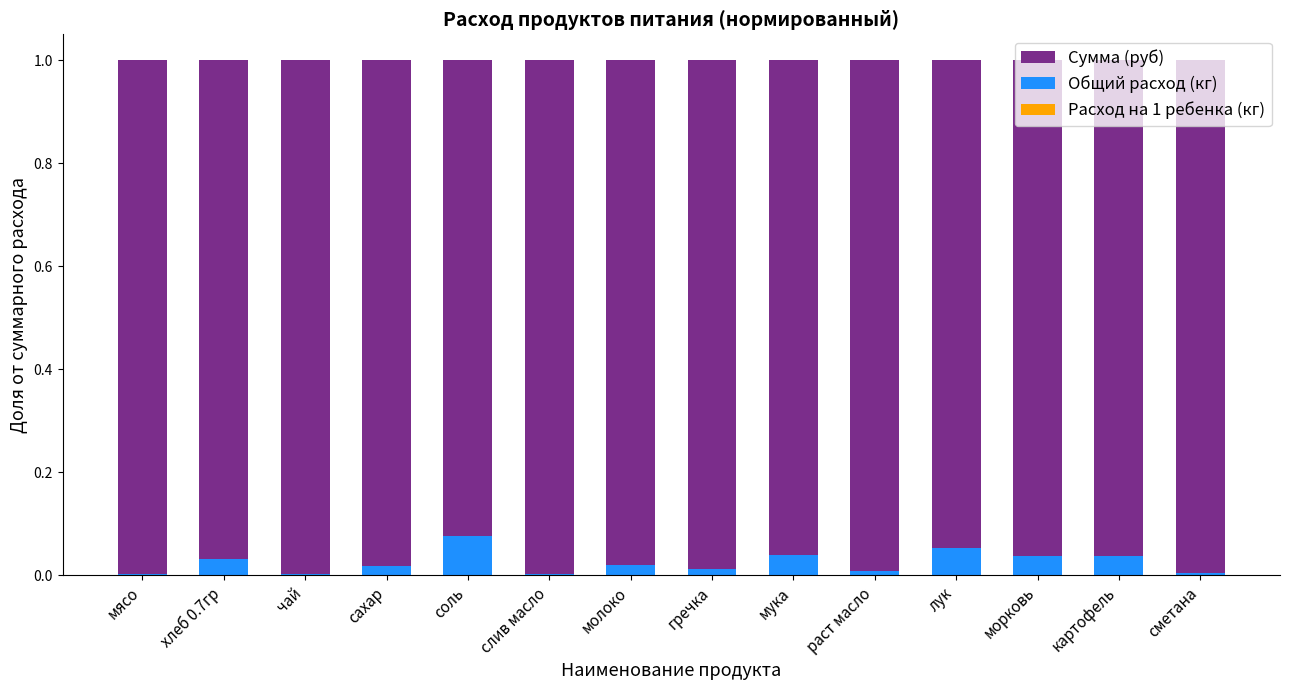

How many categories are shown in the chart?

14